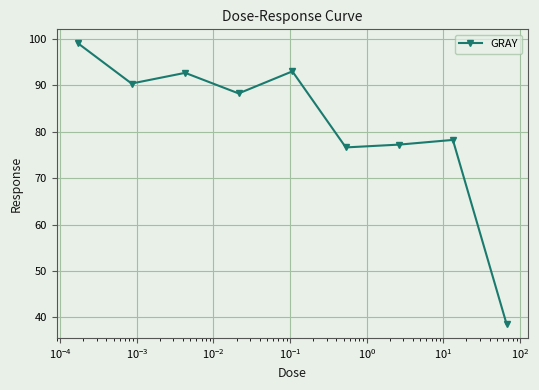

Does the chart display data point markers on the line(s)?

Yes